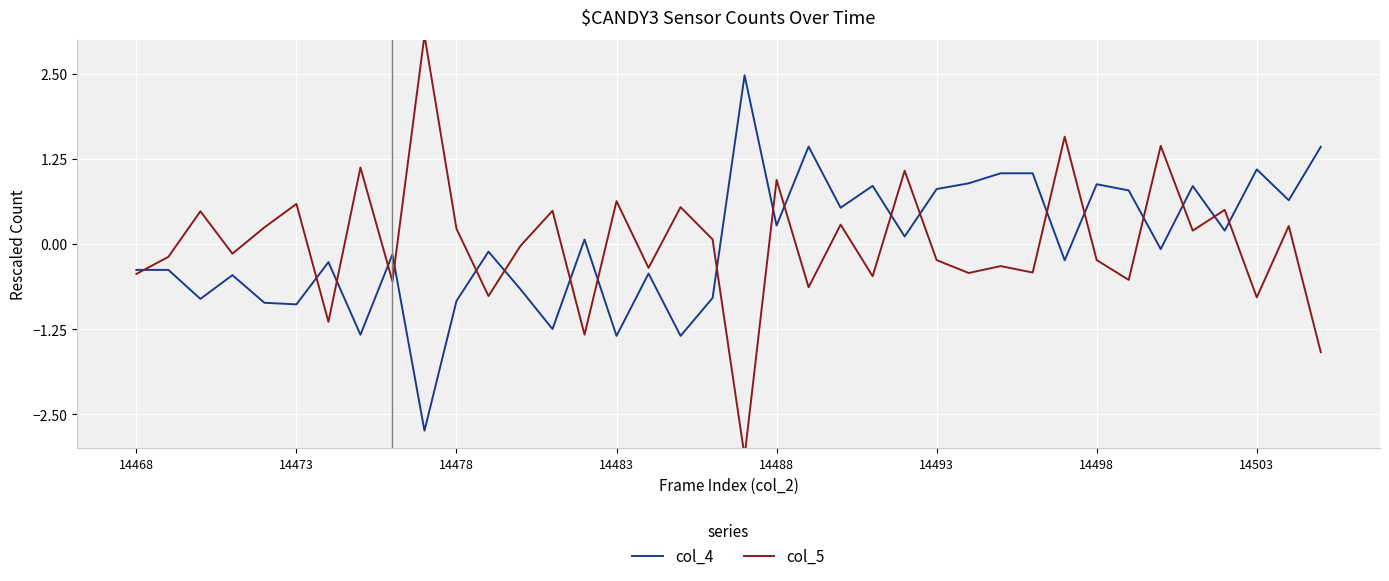

Is it true that col_4 equals -0.9 at 14473?

True